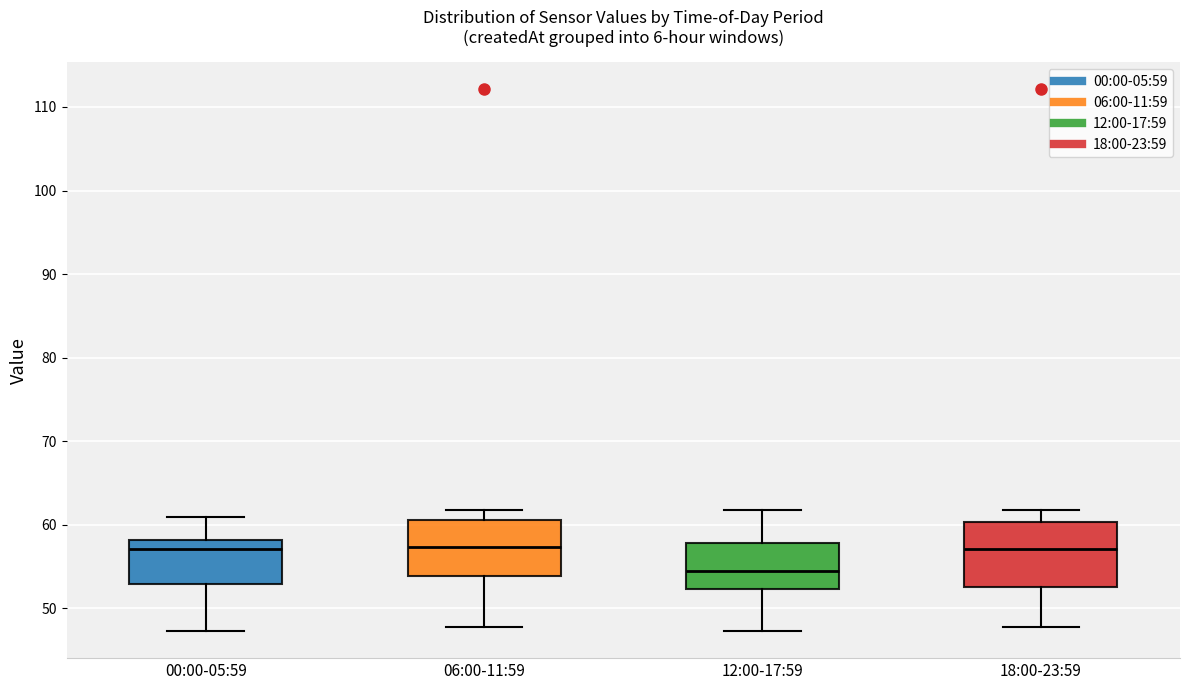

Where does the upper whisker of the box for 18:00-23:59 end on the y-axis? The values are not printed on the chart, so give them approximately, as read against the axis.

62